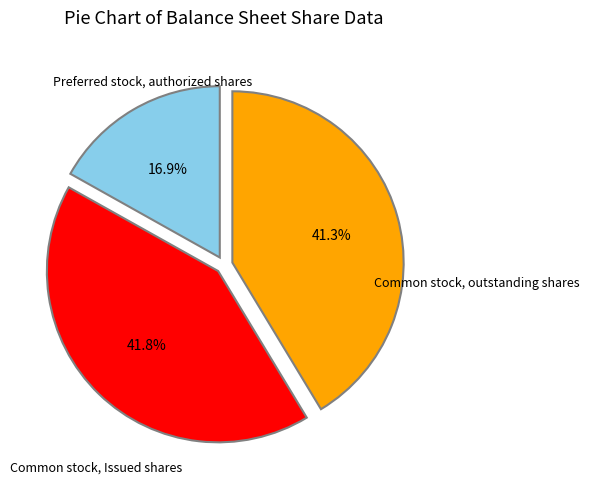

Does any single category account for the majority?

No